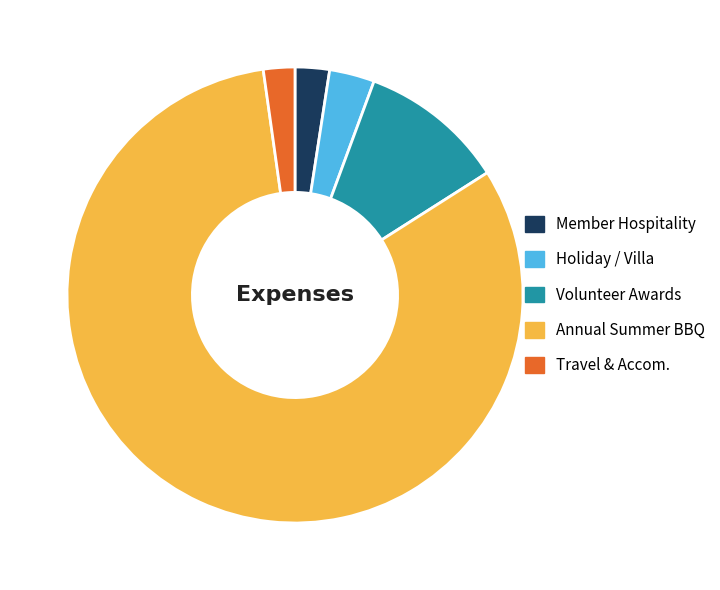

Combined, do Volunteer Awards and Holiday / Villa account for over 50%?

No